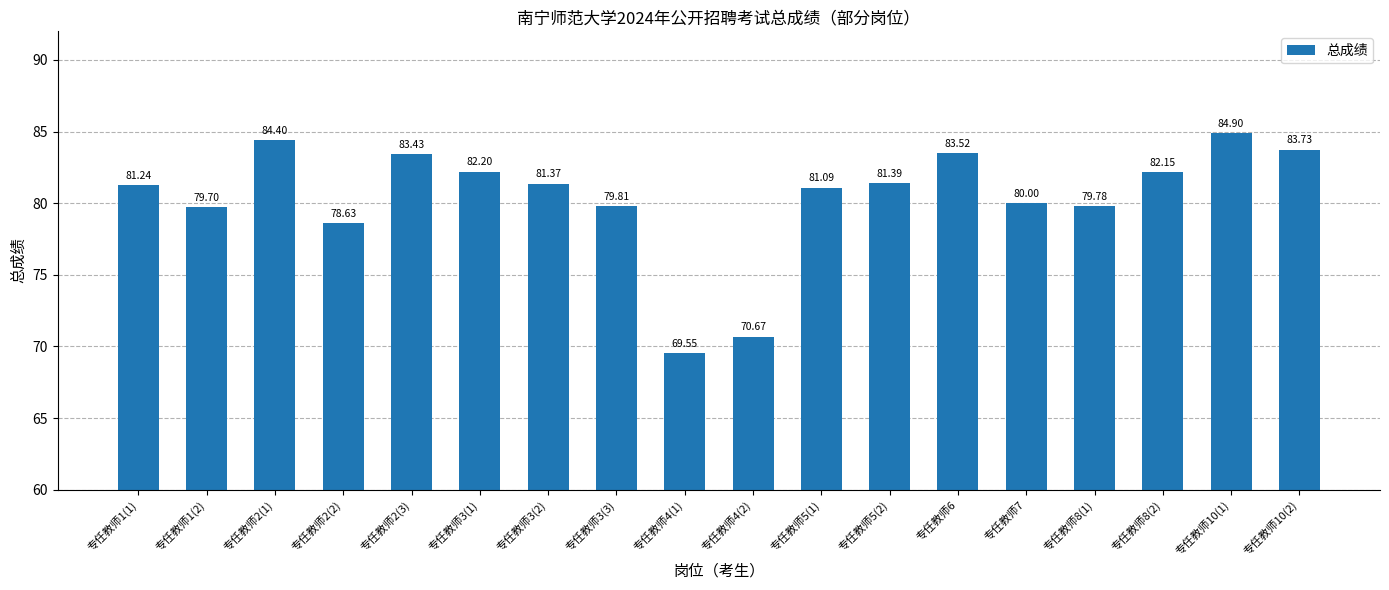

What is the change in value from 专任教师2(2) to 专任教师5(1)?

+2.5